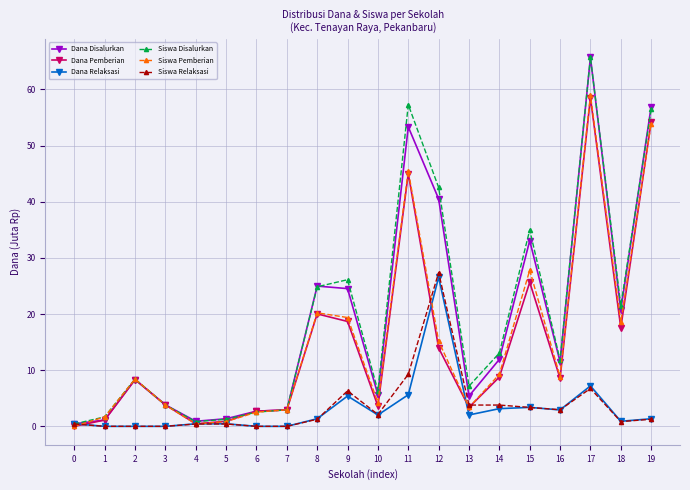

Which series changed the most between 9 and 17?

Dana Disalurkan